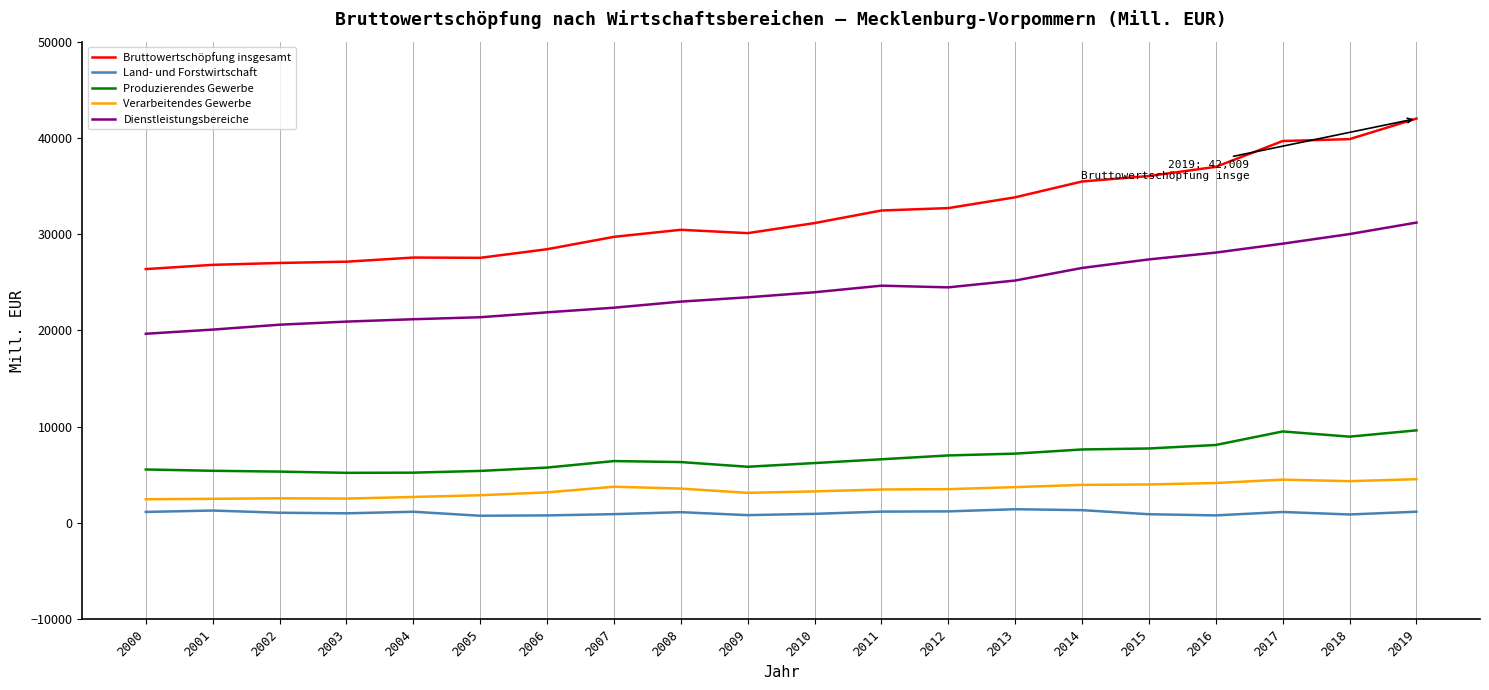

Which series has the largest total across all categories?

Bruttowertschöpfung insgesamt